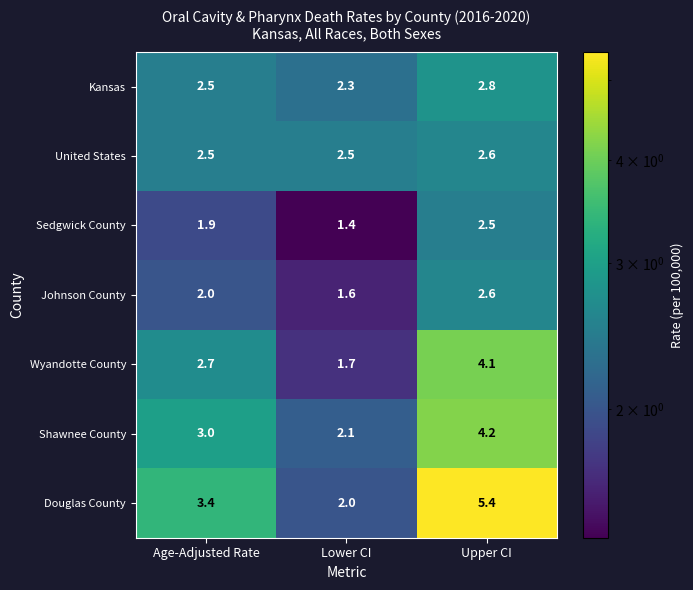

Which category has the lowest value in the Sedgwick County series?

Lower CI